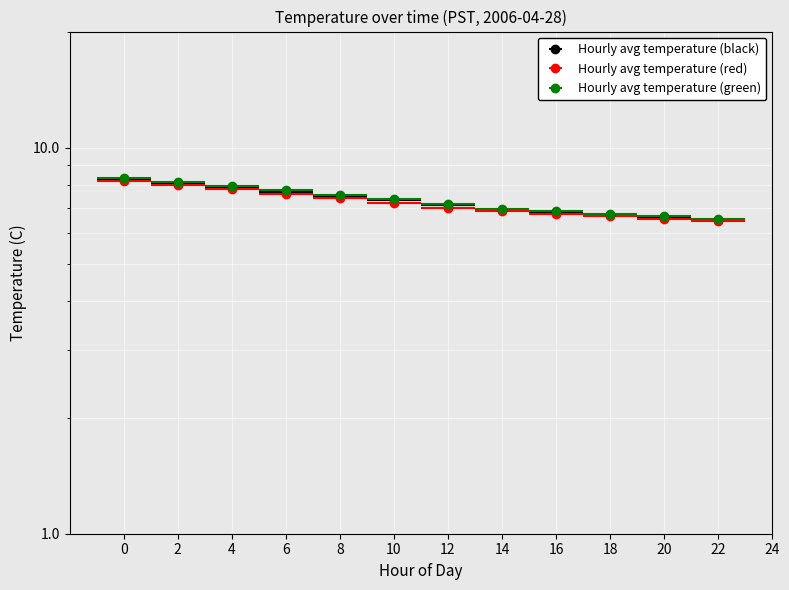

At which label is Hourly avg temperature (red) closest to 7?

12